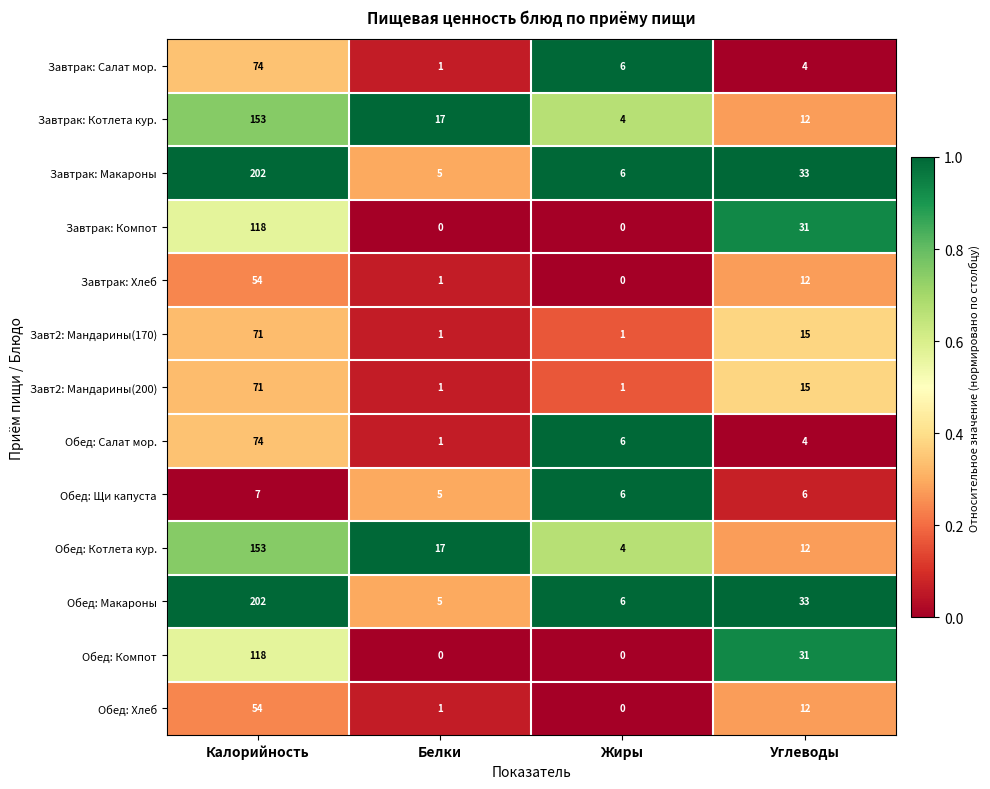

The Обед: Компот series shows 12 at Углеводы. True or false?

False